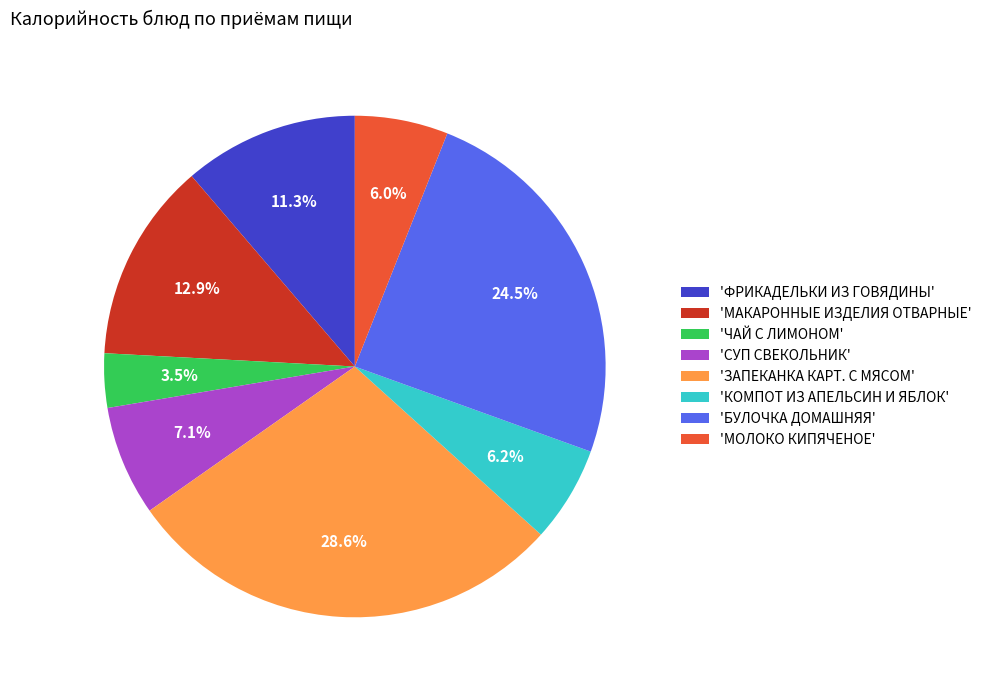

How many slices are in this pie chart?

8